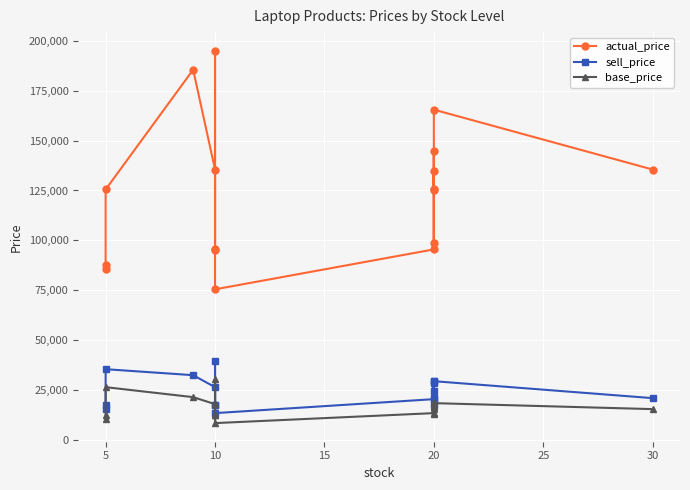

Between 5 and 20, which series saw the biggest shift?

actual_price